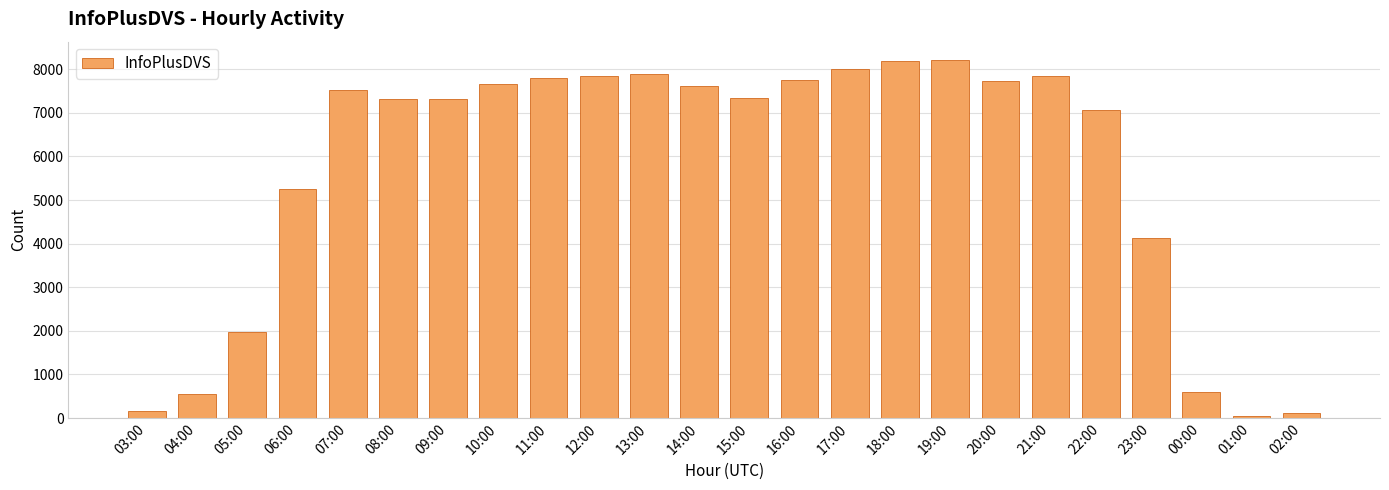

What is the smallest value displayed?

52